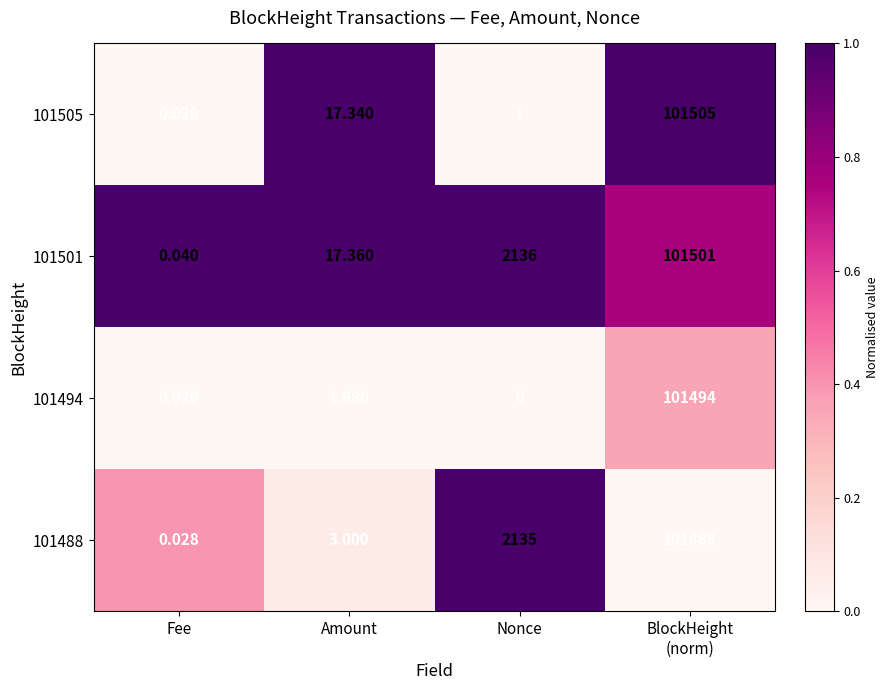

Which category has the lowest value in the 101501 series?

Fee